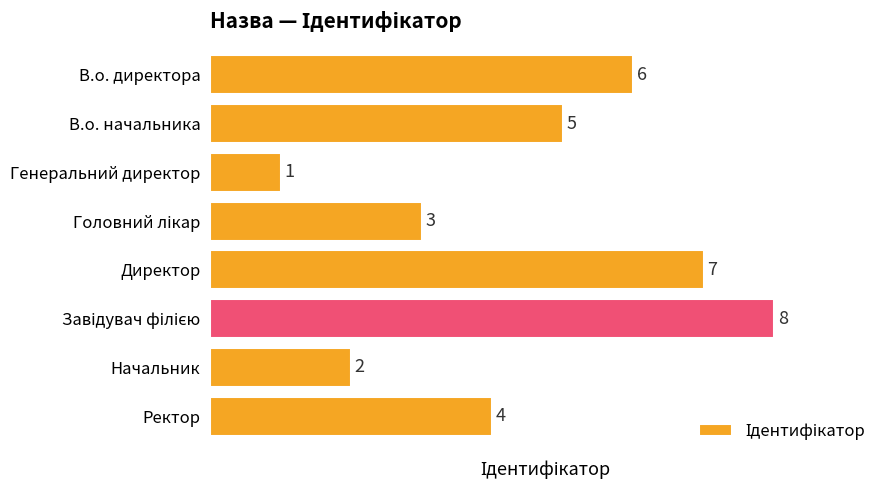

Are the bars grouped side by side (vs. stacked)?

No